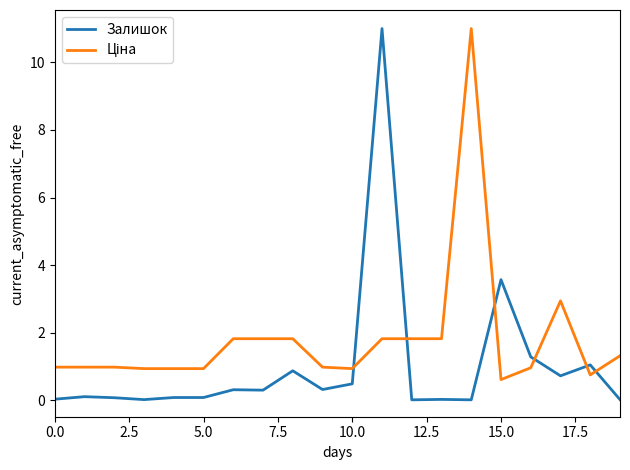

Which series has the largest range (max minus min)?

Залишок